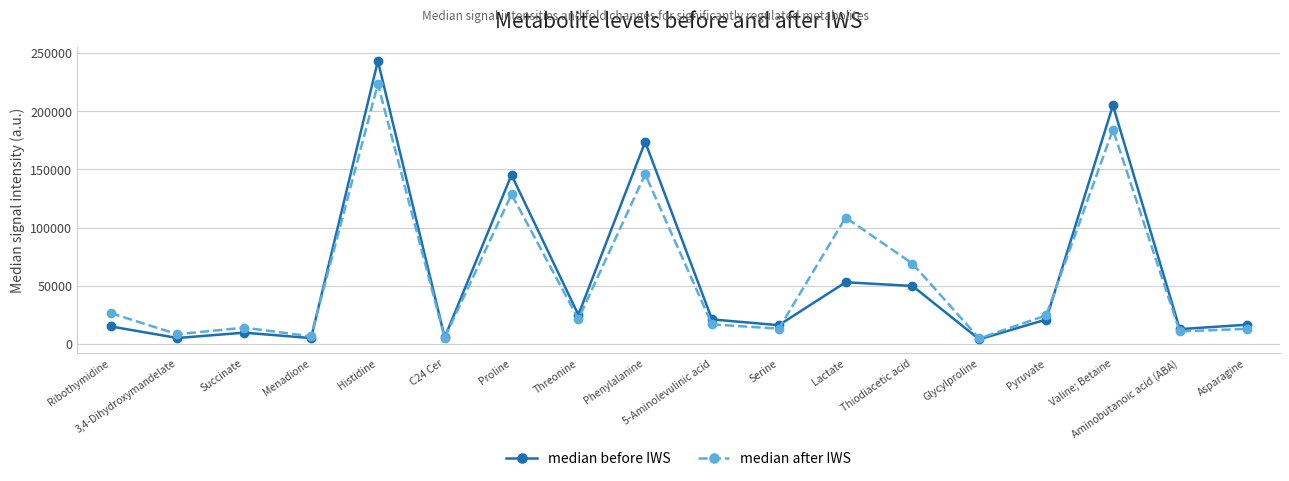

Where is median after IWS nearest to the value 113979?

Lactate